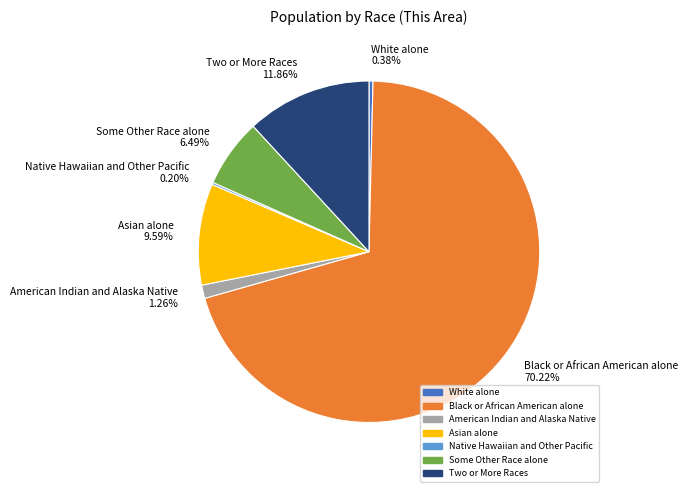

What is the majority slice?

Black or African American alone